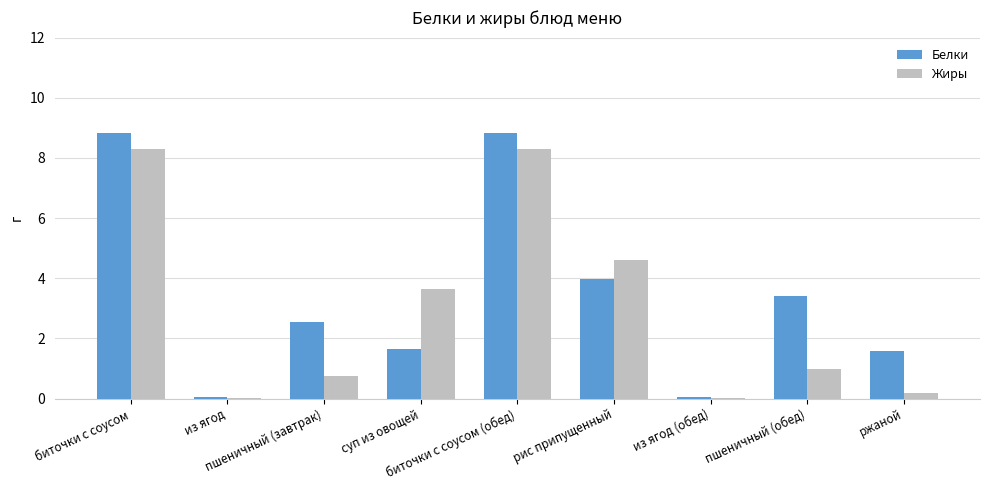

What is the maximum value shown in the chart?

8.8